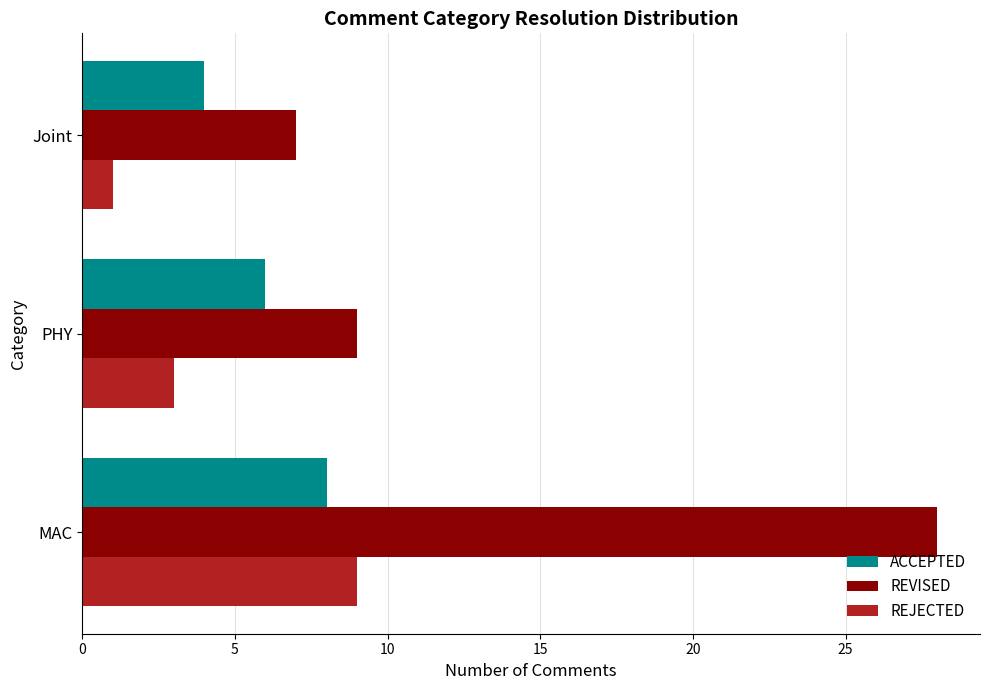

What is the difference between the maximum and minimum values in the REJECTED series?

8